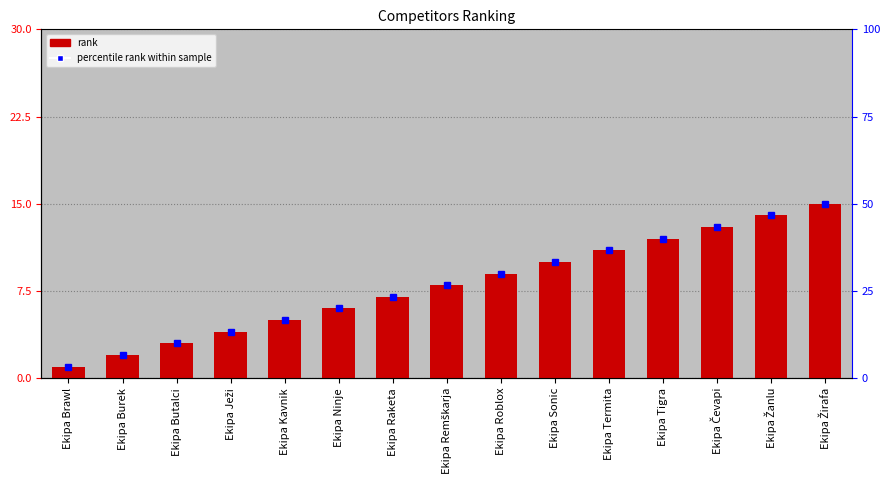

What is the change in value from Ekipa Ježi to Ekipa Termita?

+7